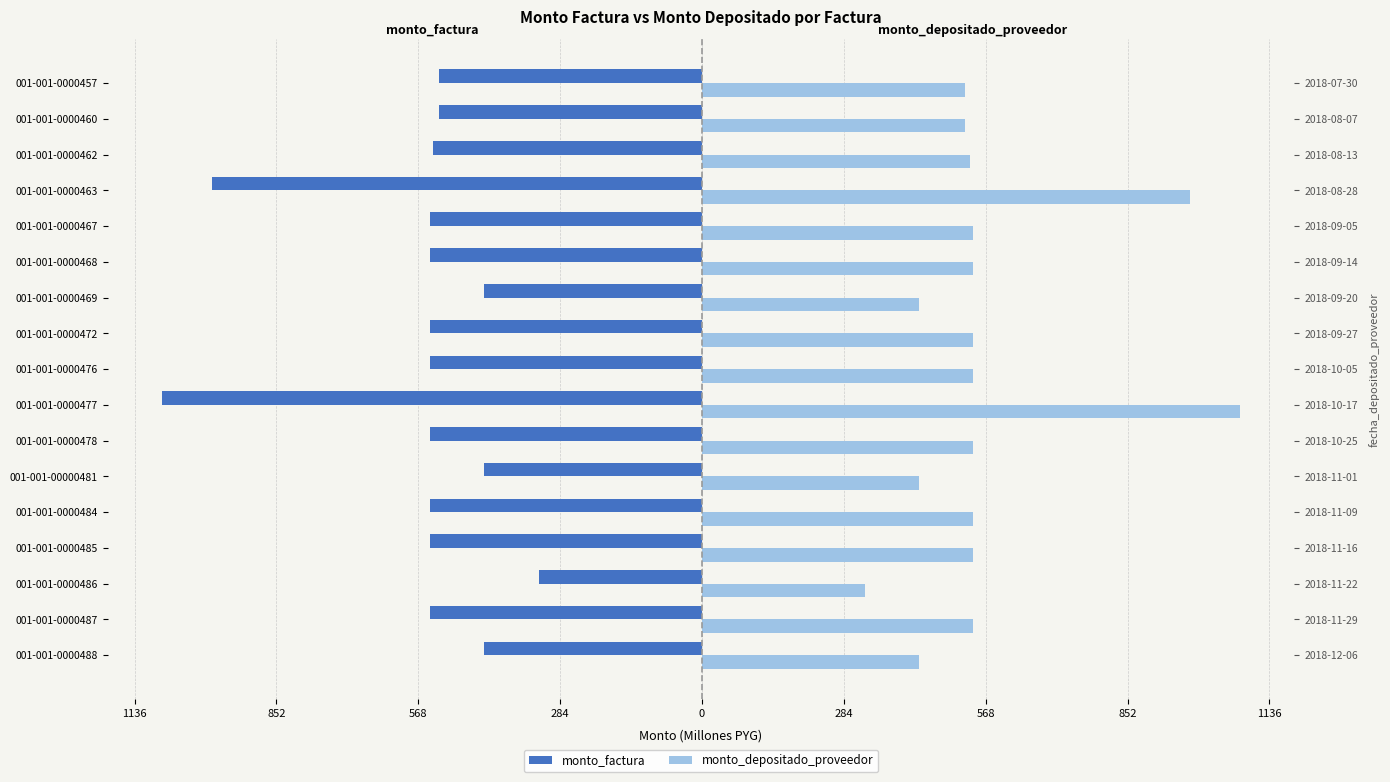

Rank the series by their average value, from highest to lowest.

monto_depositado_proveedor, monto_factura